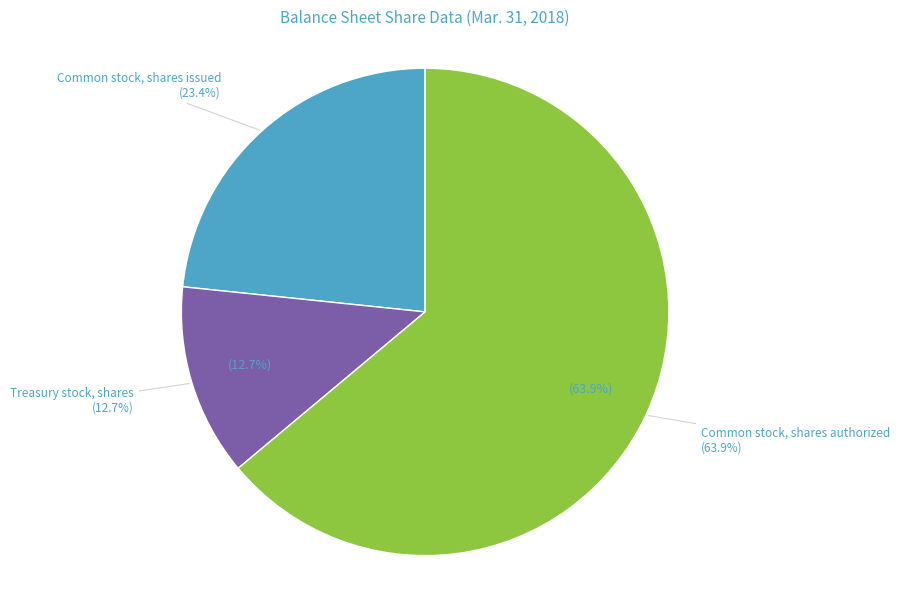

The Treasury stock, shares slice represents 21% of the pie. True or false?

False